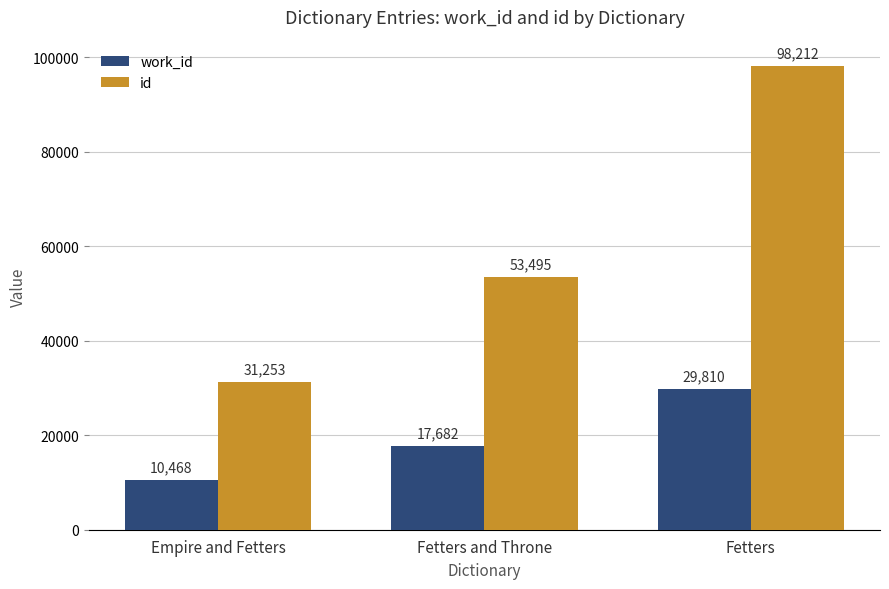

How many id values are between 31253 and 98212?

3